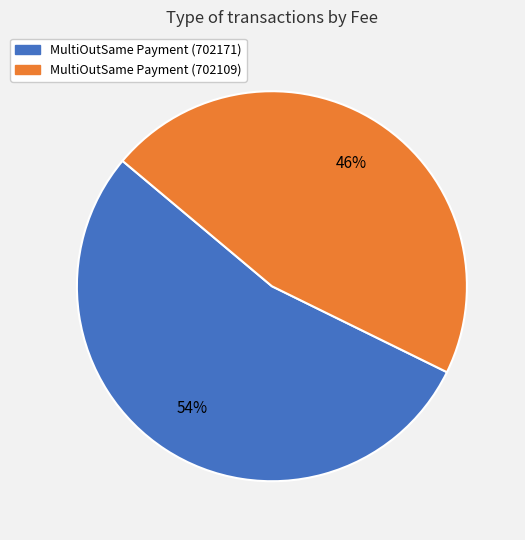

Rank the categories by value from lowest to highest.

MultiOutSame Payment (702109), MultiOutSame Payment (702171)